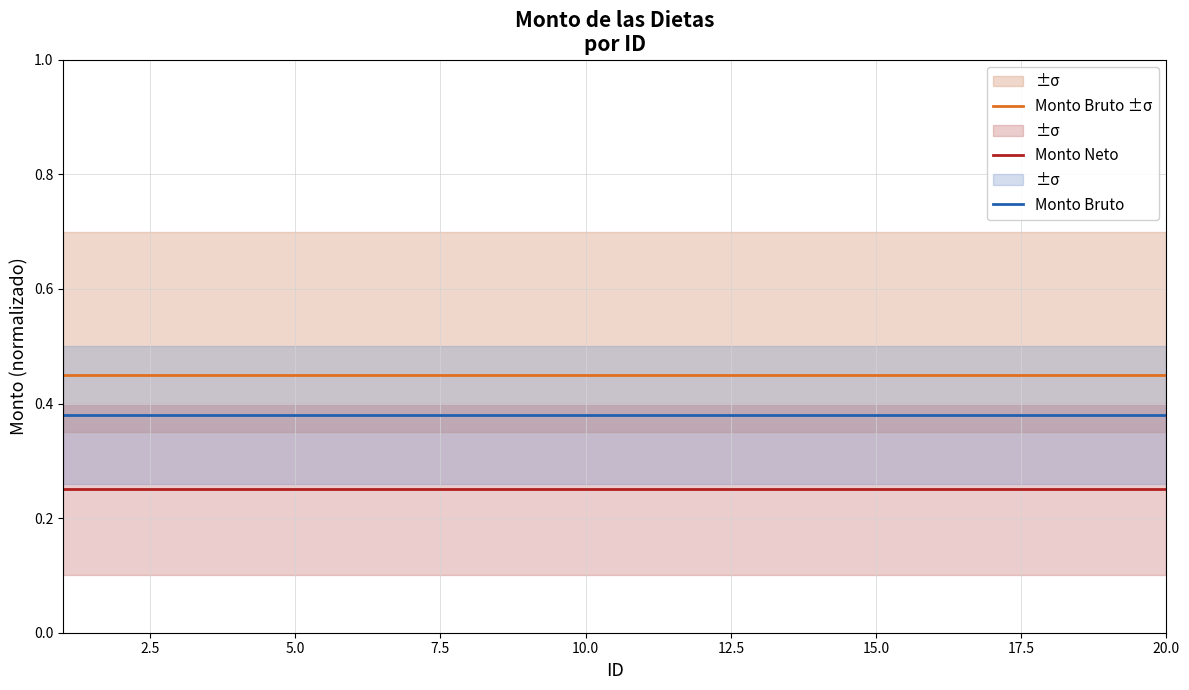

The Monto Bruto ±σ series shows 0.7 at 10.0. True or false?

False